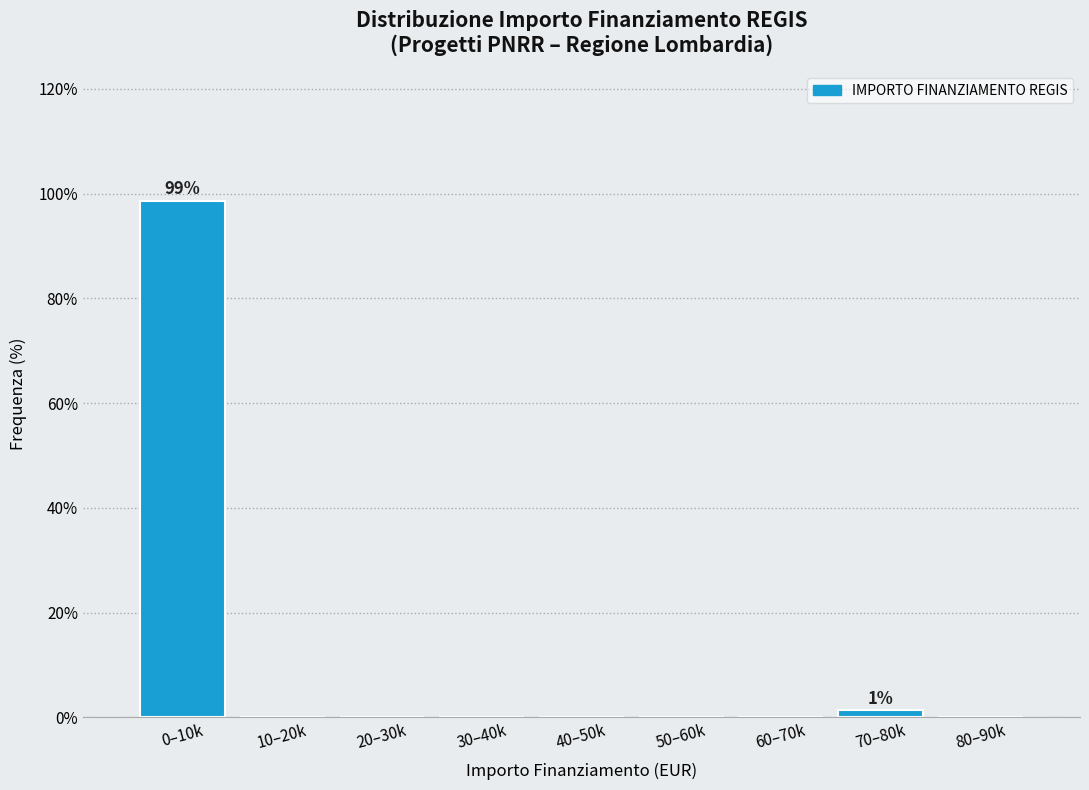

Reading left to right, list all the values displayed in this chart.

0–10k=98.7	10–20k=0.0	20–30k=0.0	30–40k=0.0	40–50k=0.0	50–60k=0.0	60–70k=0.0	70–80k=1.3	80–90k=0.0